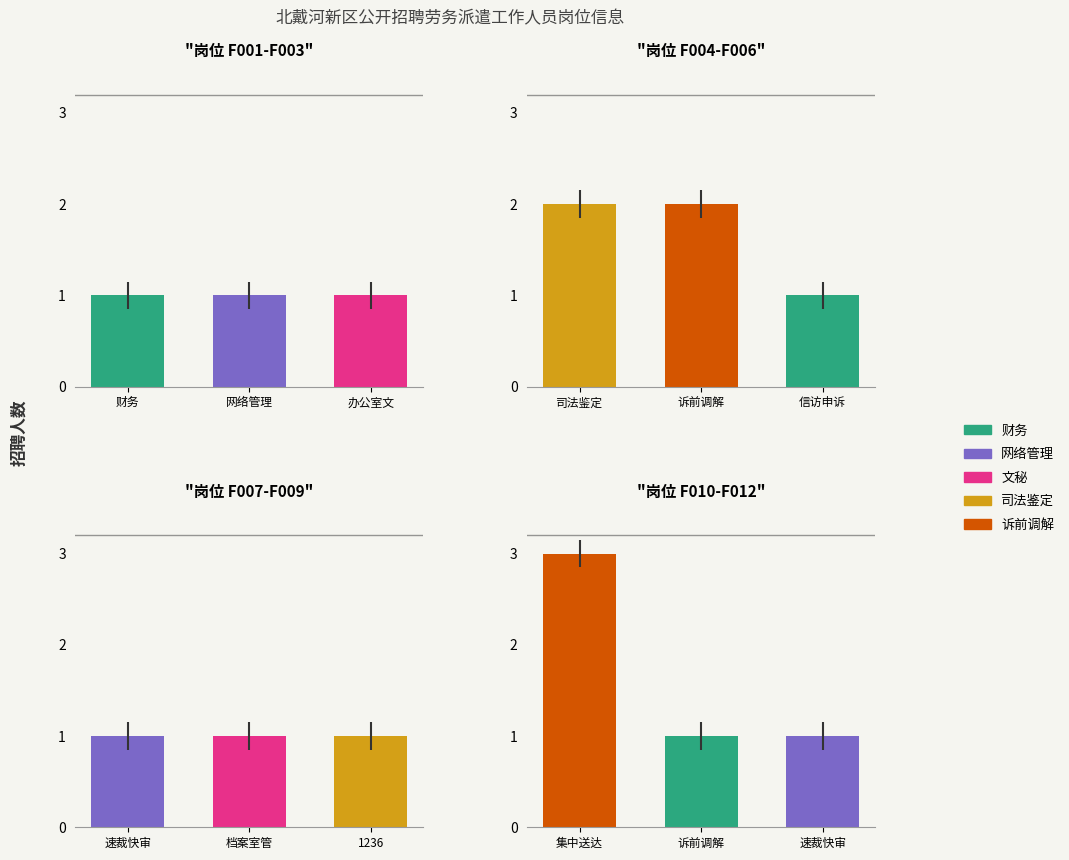

What is the value of the 1st bar from the left?

1